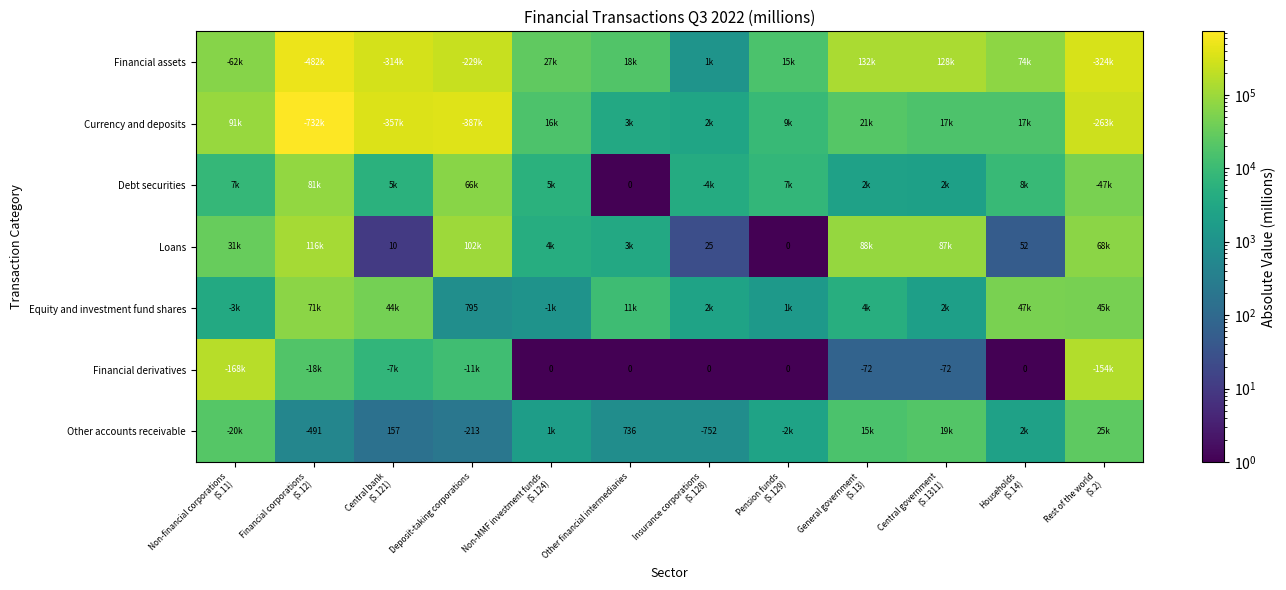

The Other accounts receivable series shows -213 at Deposit-taking corporations. True or false?

True